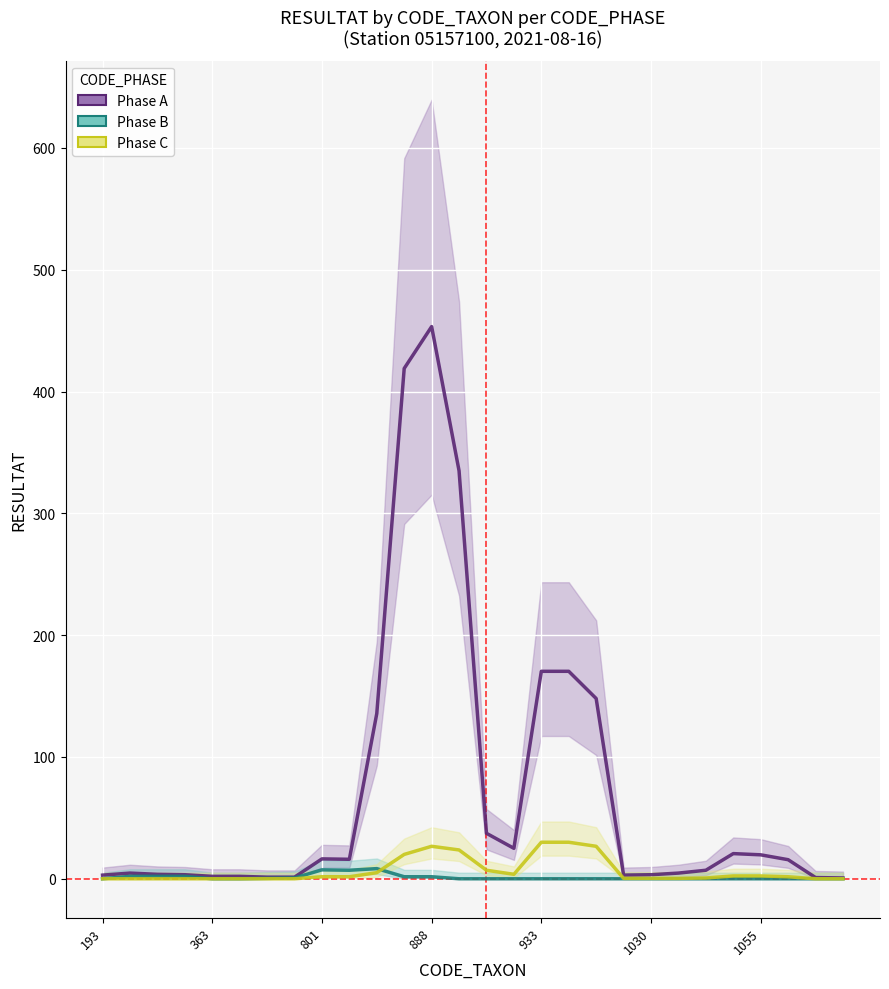

What are all the series names shown in the legend?

Phase A, Phase B, Phase C